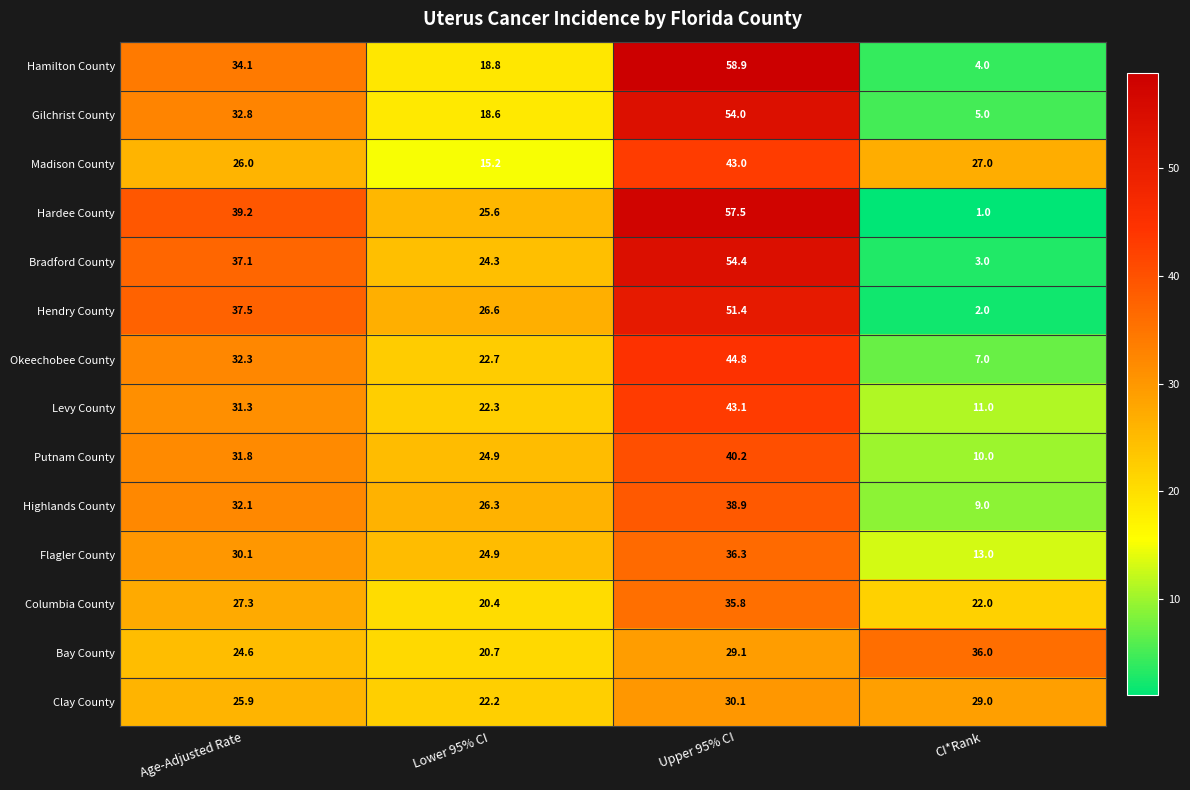

Count the number of categories in the chart.

4